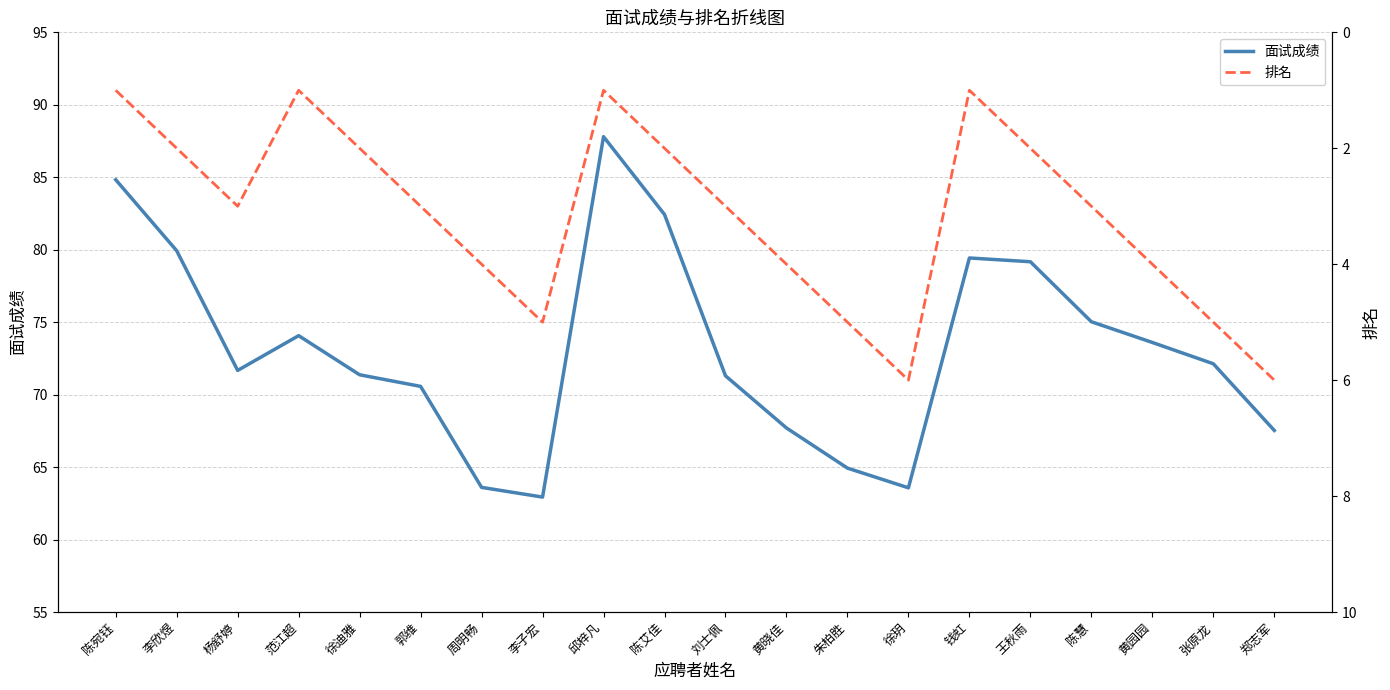

What is the total value across all series at 钱虹?

80.4